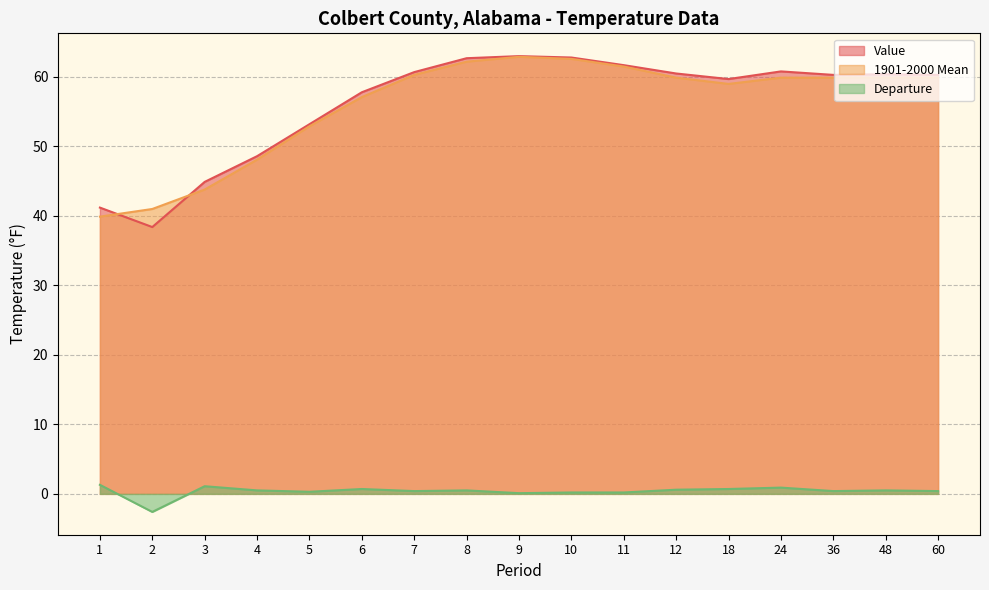

True or false: Departure and 1901-2000 Mean cross at least once.

False